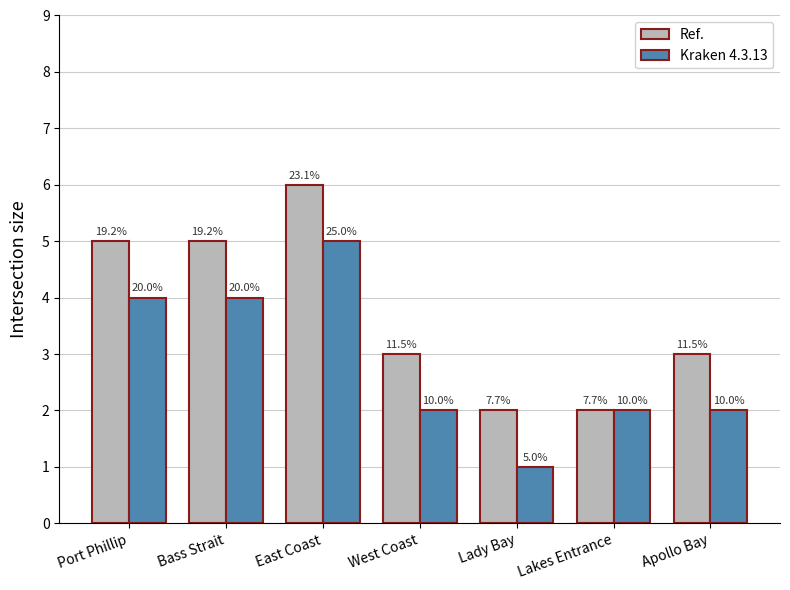

How many bars are there in each group?

2